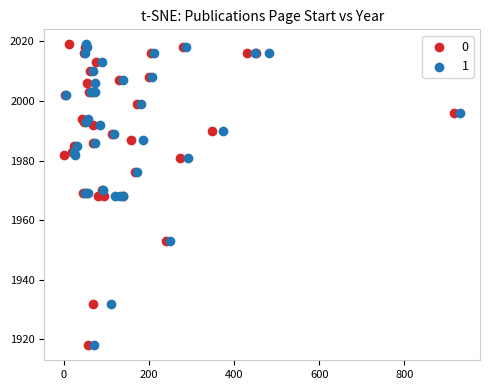

What are all the series names shown in the legend?

0, 1